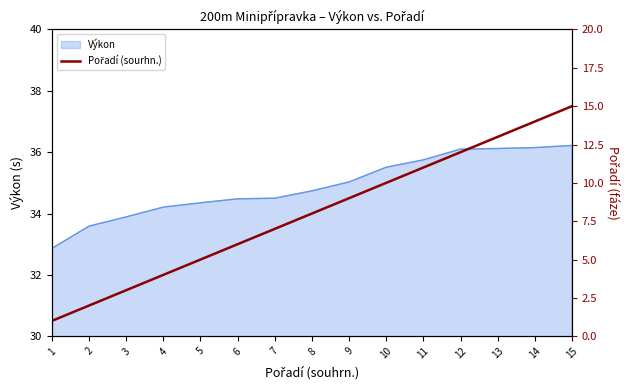

Reading right to left, what are all the values shown in this chart?

15	14	13	12	11	10	9	8	7	6	5	4	3	2	1